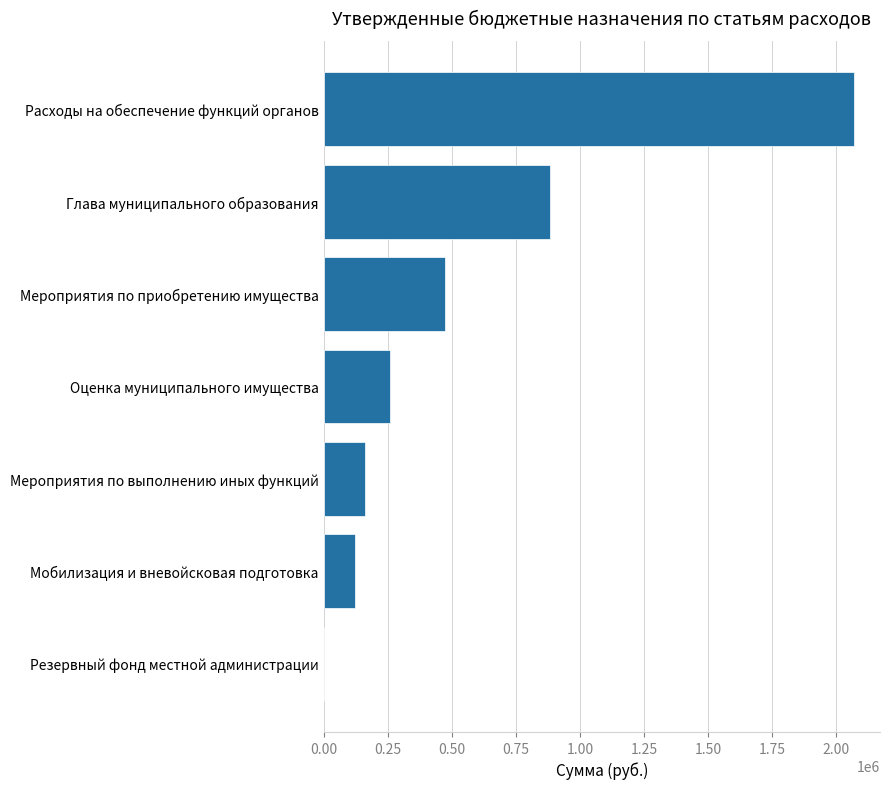

At which label is the value closest to 1034833?

Глава муниципального образования